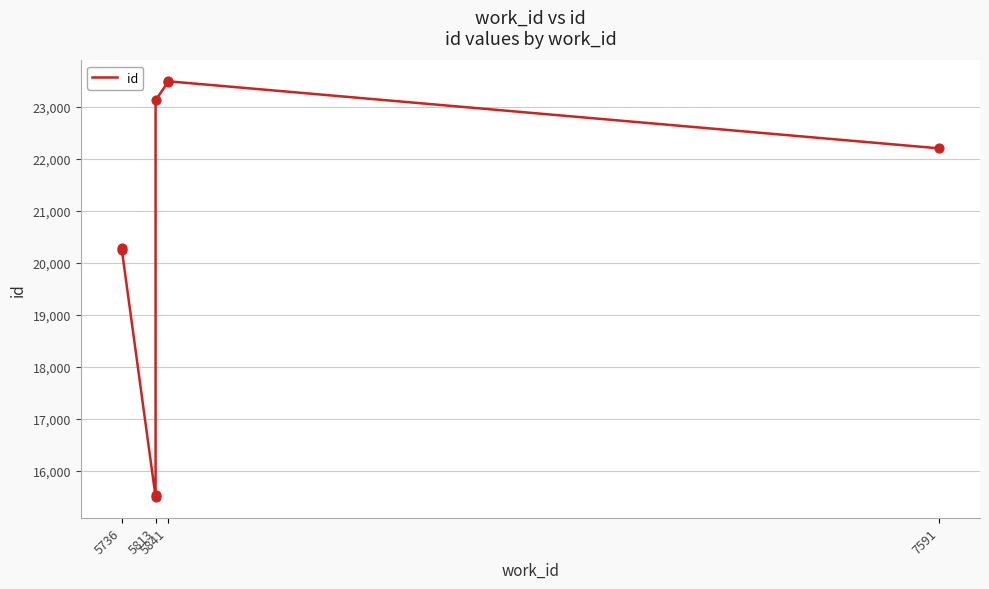

Between 5736 and 5813, which is larger?

5813